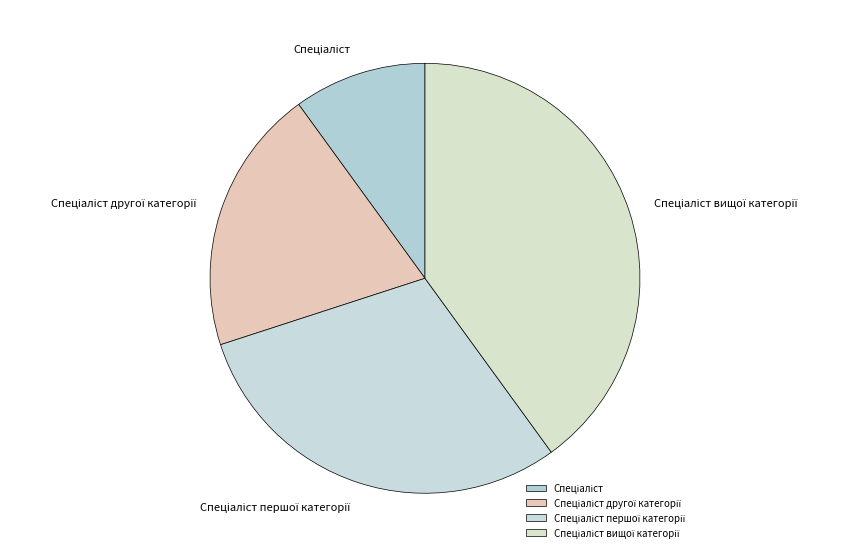

Is there any slice that represents more than half of the pie?

No